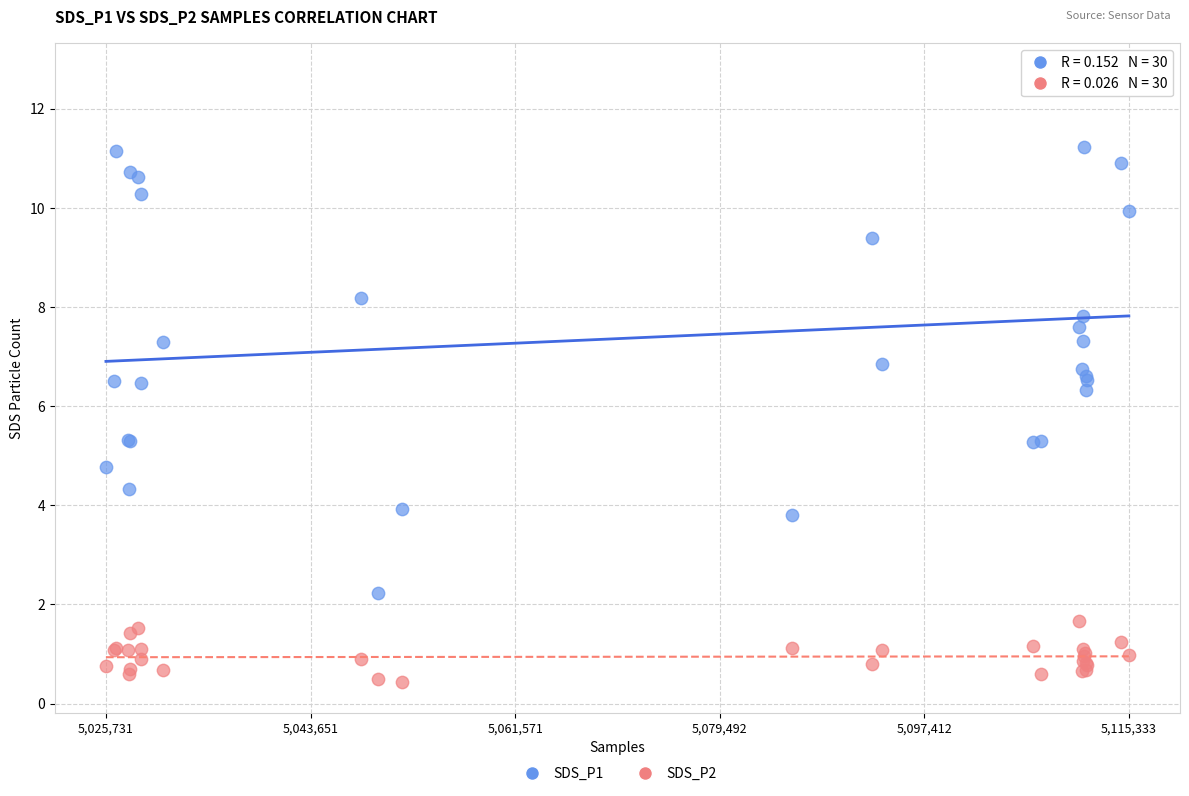

Across all series, what Y value is closest to 6?

6.3